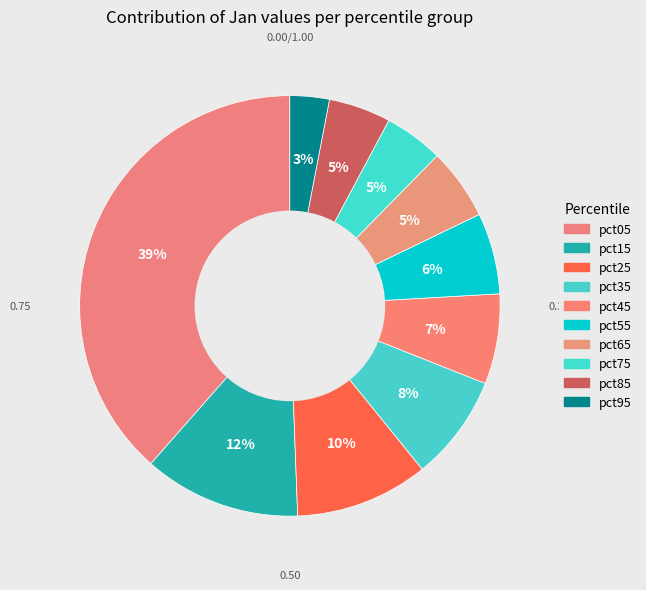

The pct05 slice represents 39% of the pie. True or false?

True